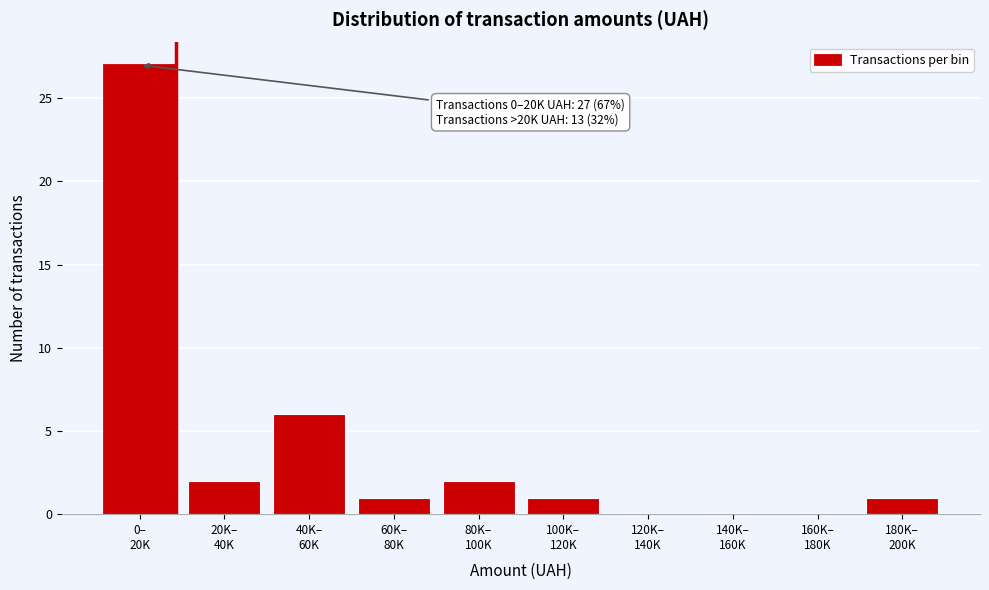

What is the sum of all values?

40